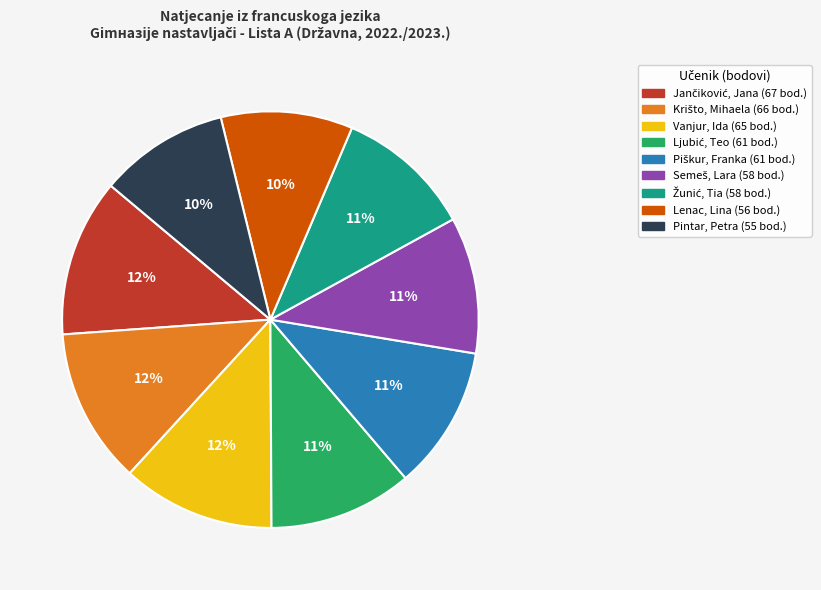

To the nearest percent, what portion does Vanjur, Ida represent?

12%